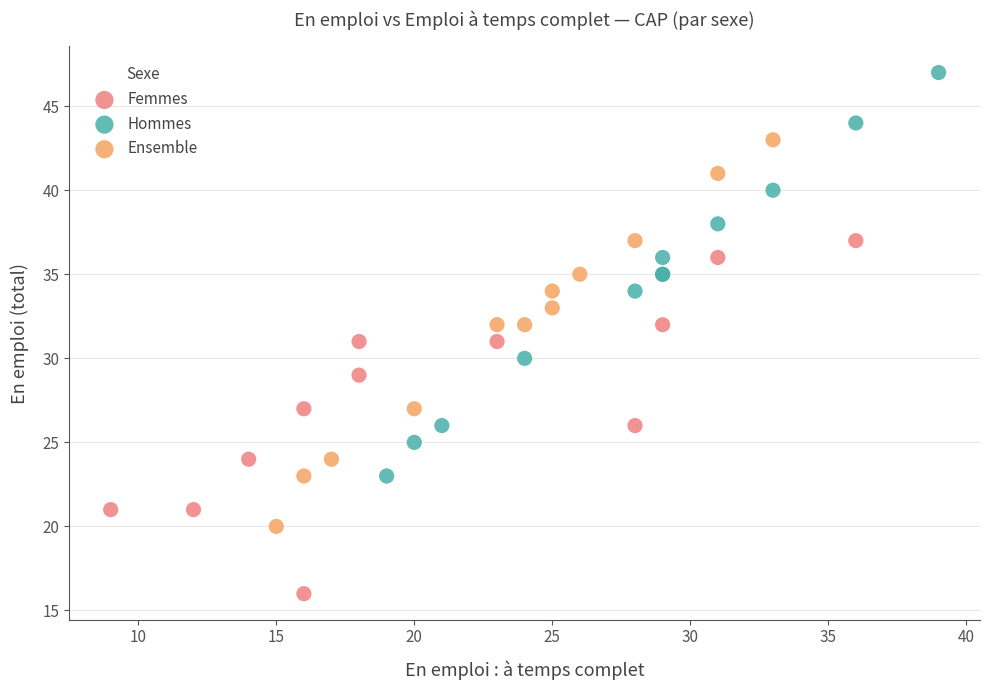

Which series contains the lowest Y value?

Femmes